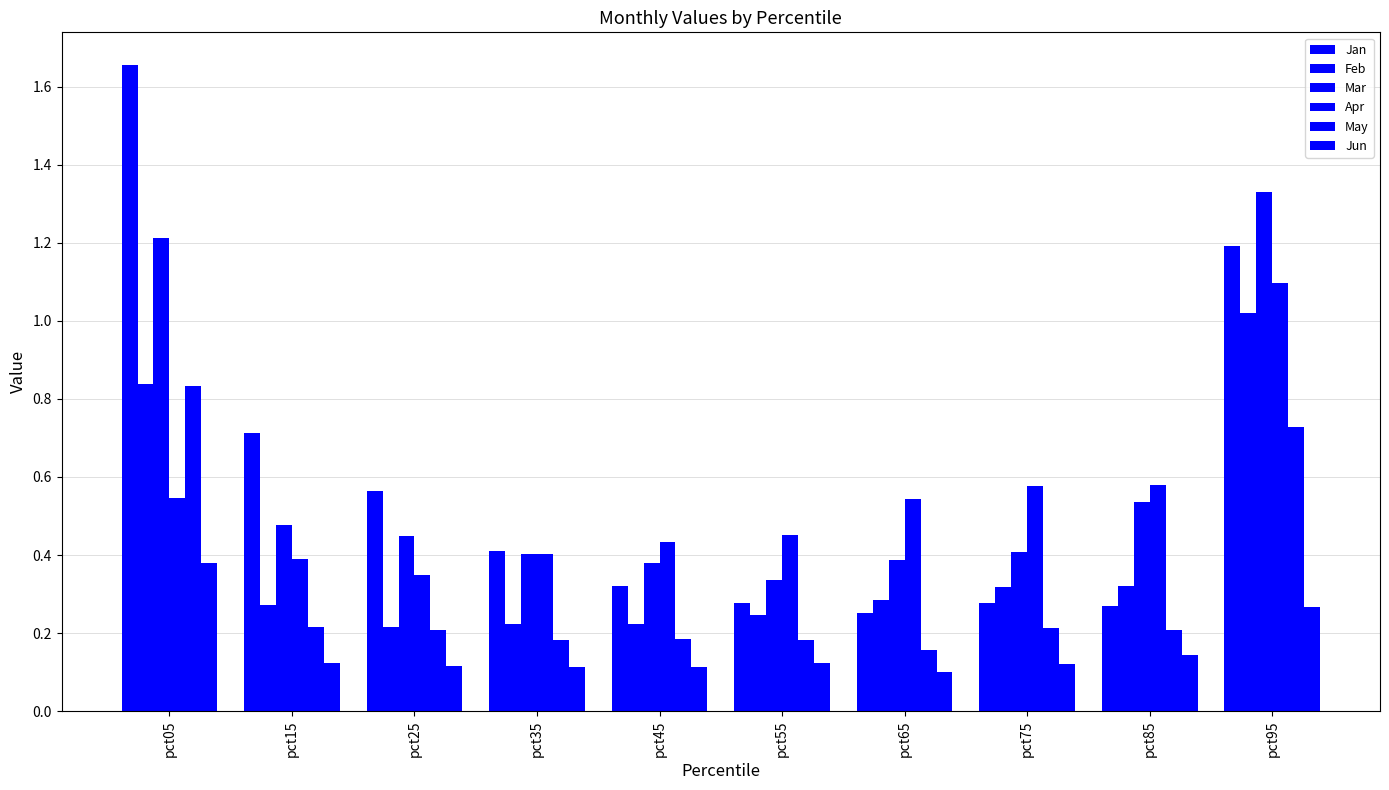

Is it true that Jun equals 0.2 at pct25?

False